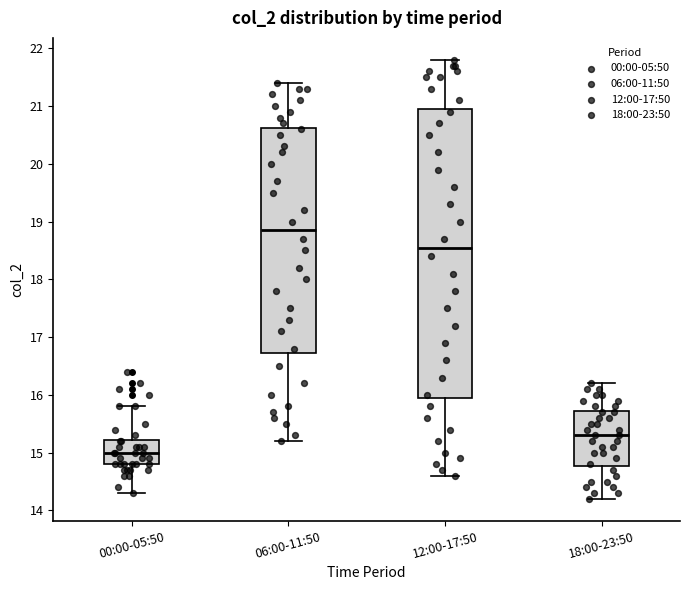

Which box's median line is the lowest?

00:00-05:50